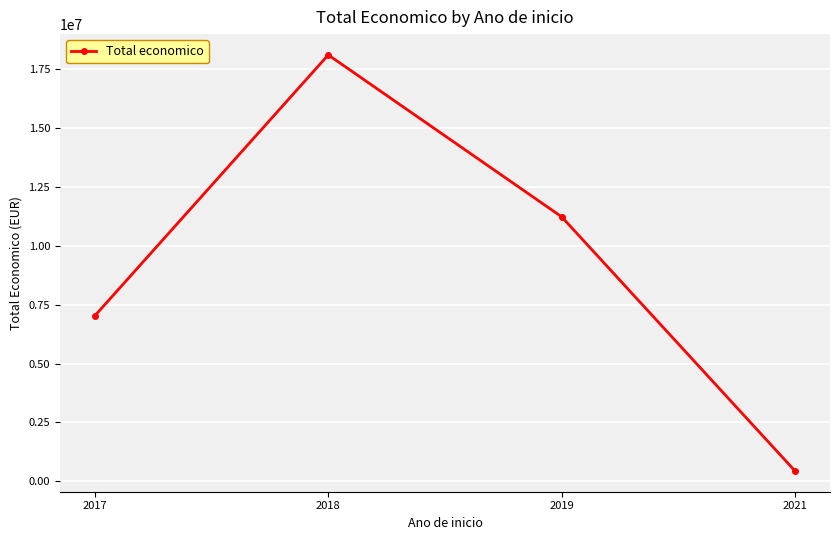

Reading left to right, extract all data points from this chart.

2017=7027293	2018=18086282	2019=11223130	2021=446440